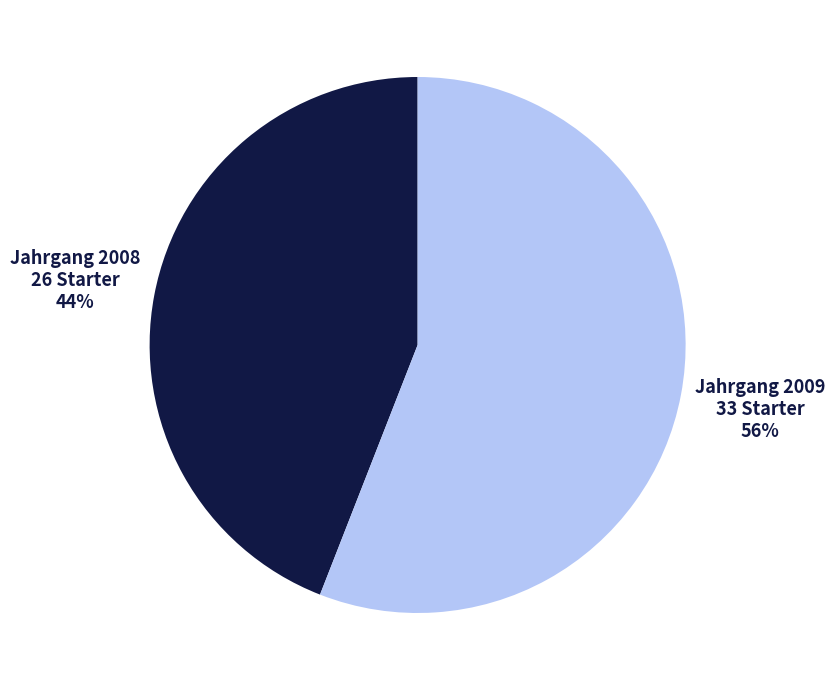

Is there any slice that represents more than half of the pie?

Yes